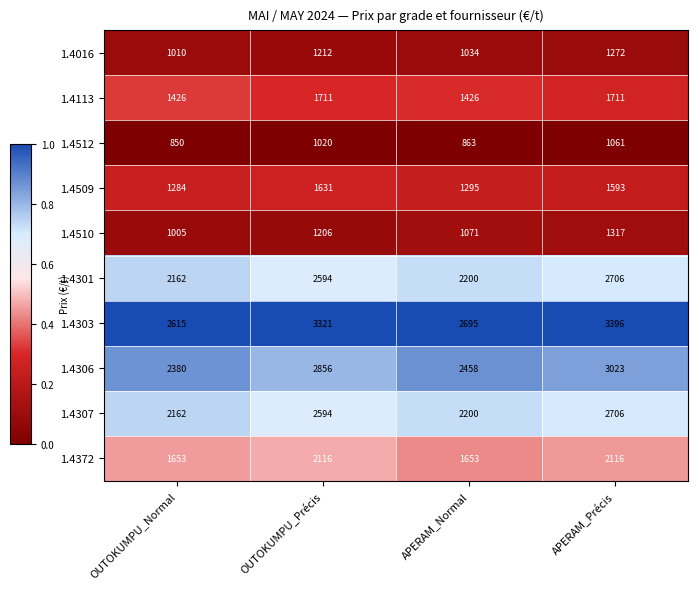

The value of 1.4307 at APERAM_Normal is 2200. True or false?

True